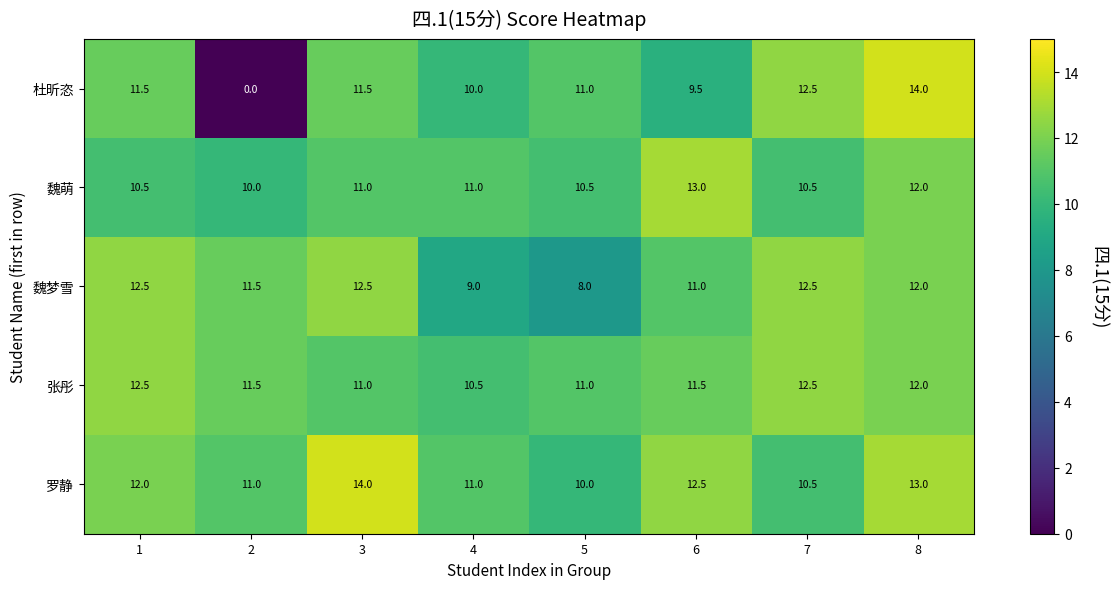

True or false: 张彤 has a value of 3.0 at 4.

False